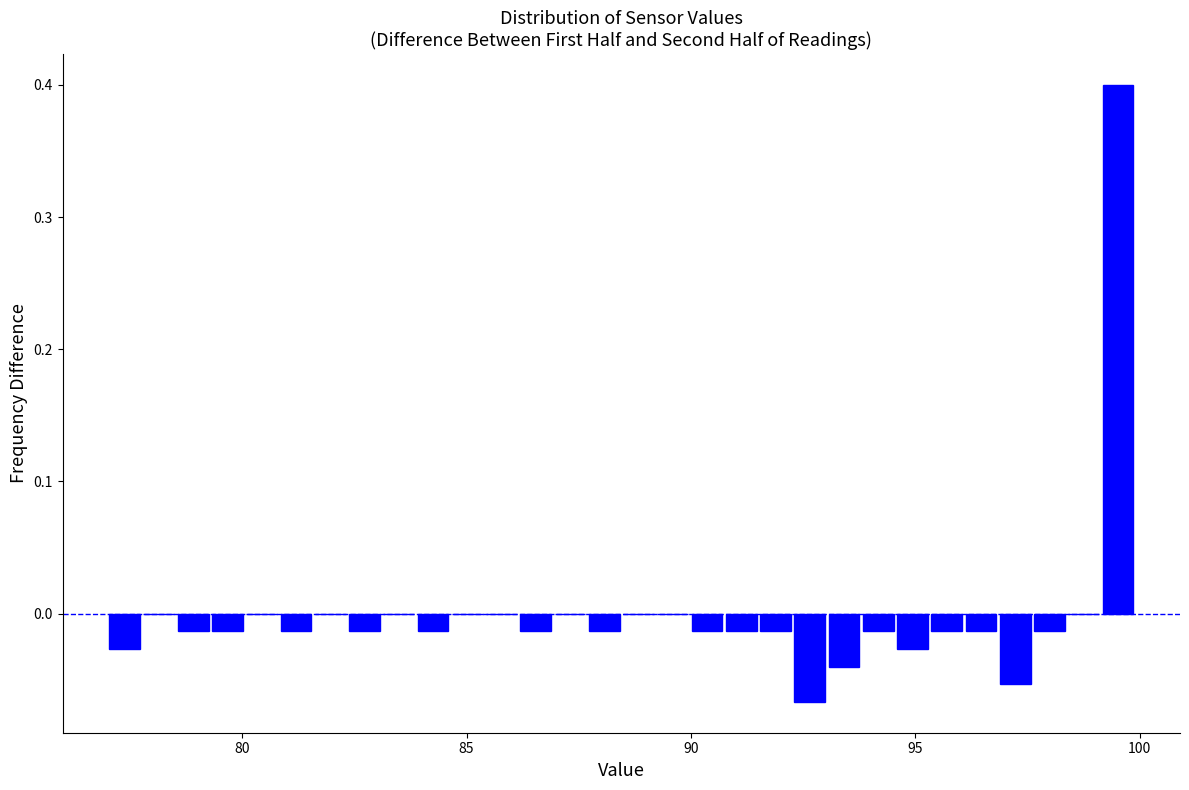

Read against the x-axis, roughly where is the centre of the tallest bar?

99.5